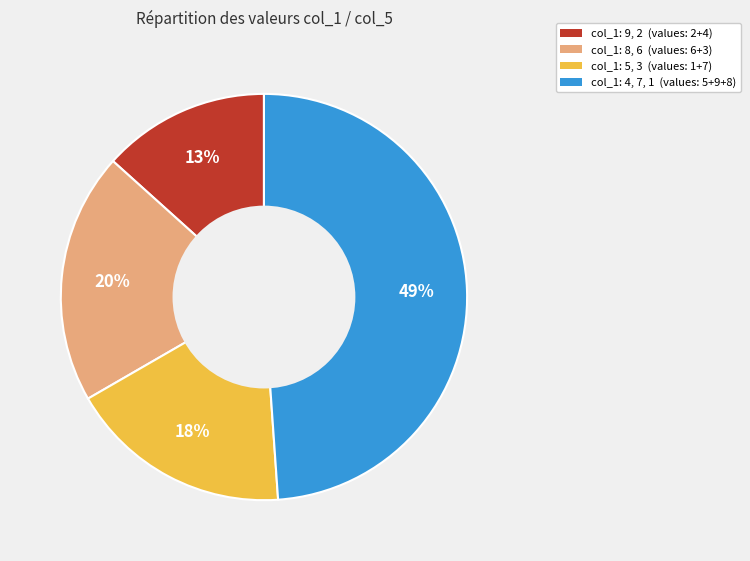

To the nearest percent, what is the difference between the largest and smallest slice percentages?

36%